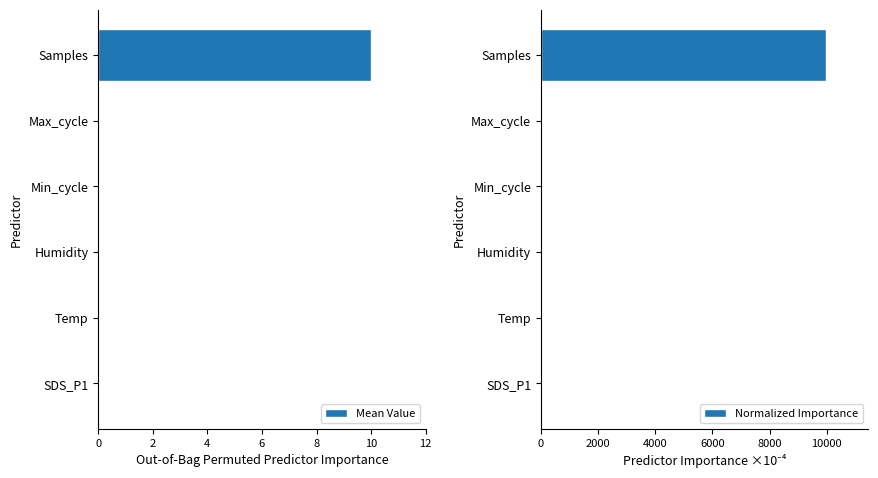

The value of Normalized Importance at Samples is 9960.0. True or false?

True